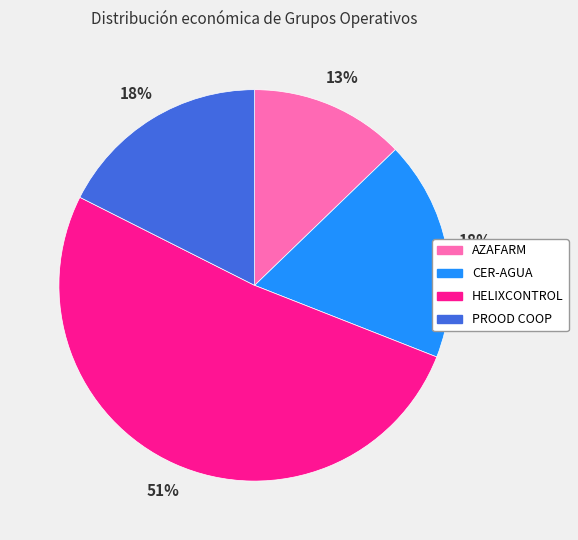

Is it true that HELIXCONTROL is 51% of the pie?

True